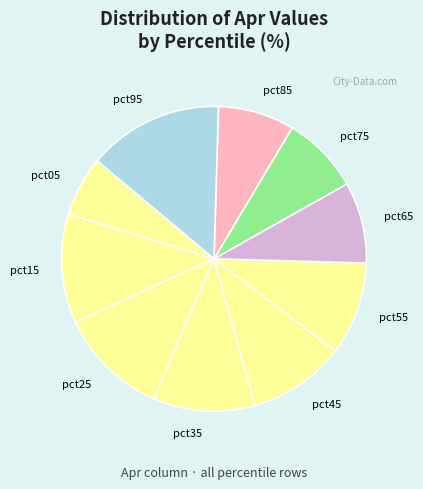

Is it true that pct25 is 19% of the pie?

False